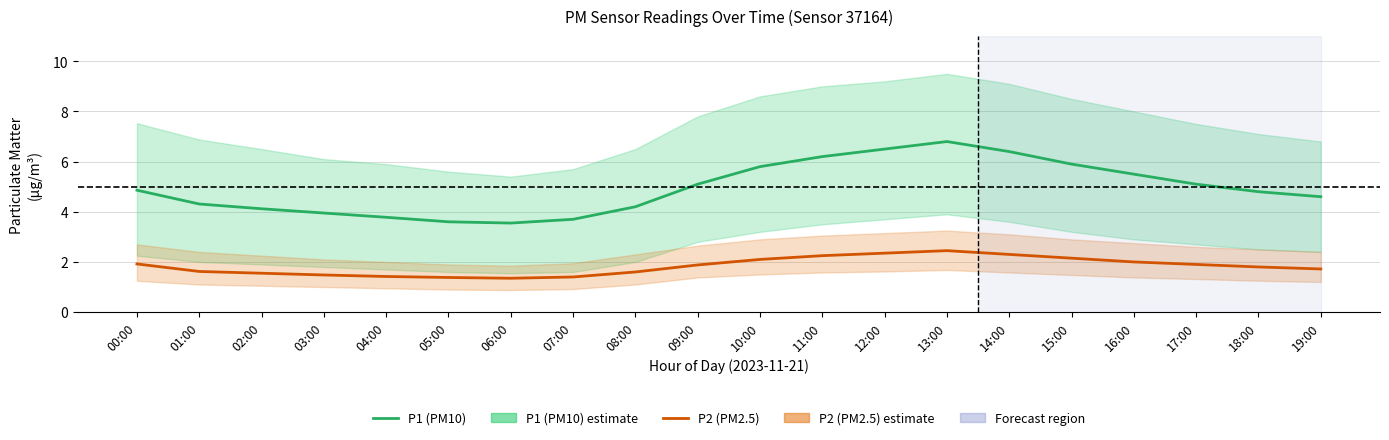

What is the total value across all series at 00:00?

6.8